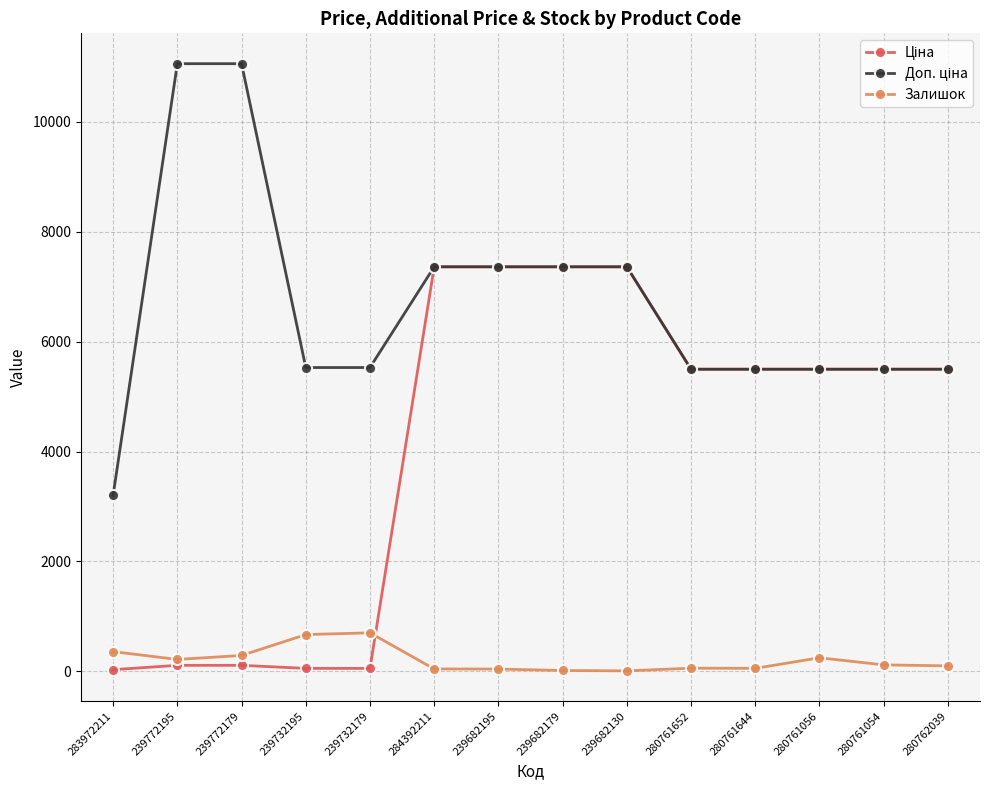

What is the maximum value shown in the chart?

11055.0